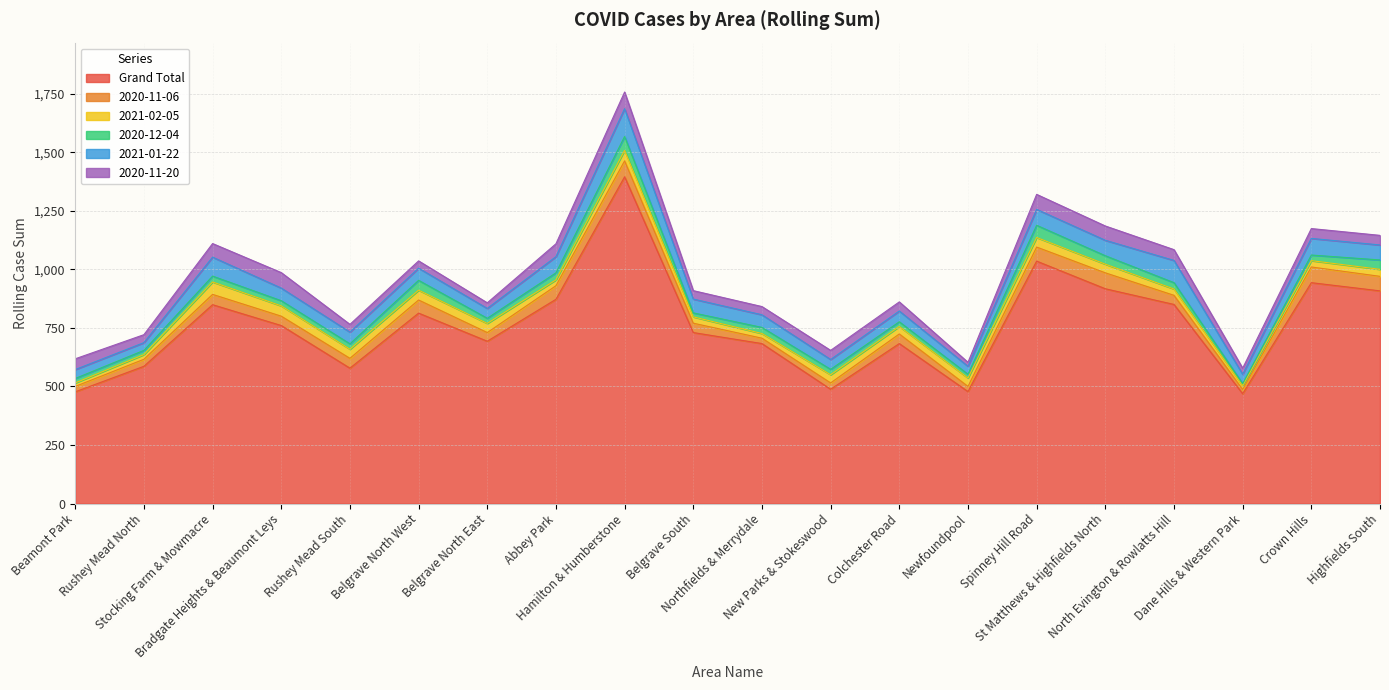

True or false: 2020-12-04 and 2020-11-20 cross at least once.

True